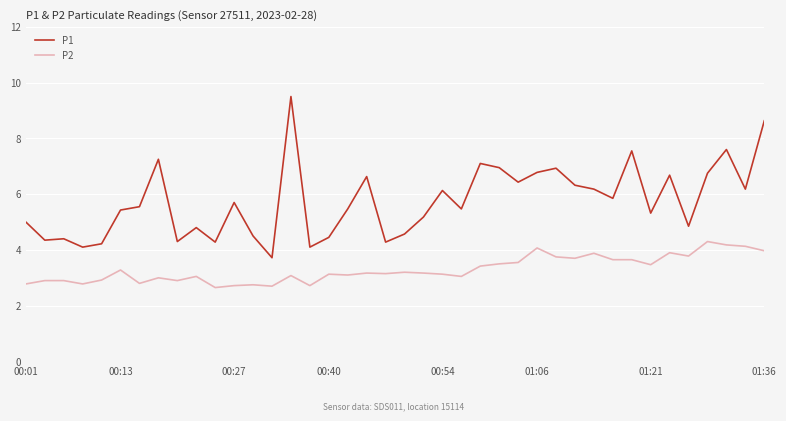

True or false: P2 and P1 cross at least once.

False